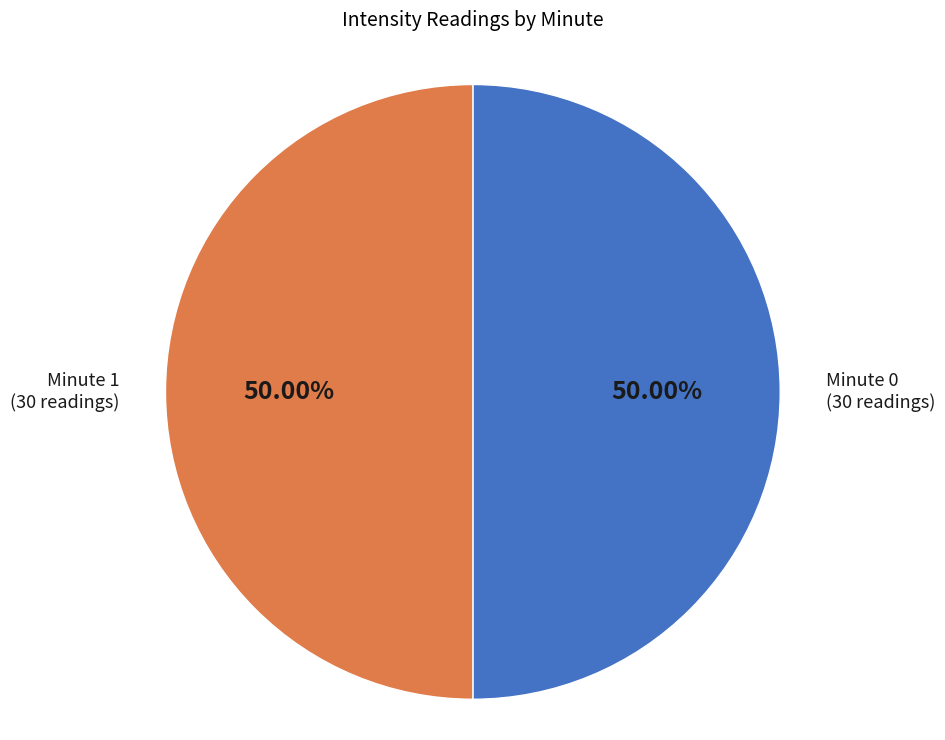

Approximately how many times larger is the value at Minute 1 compared to Minute 0?

1.0